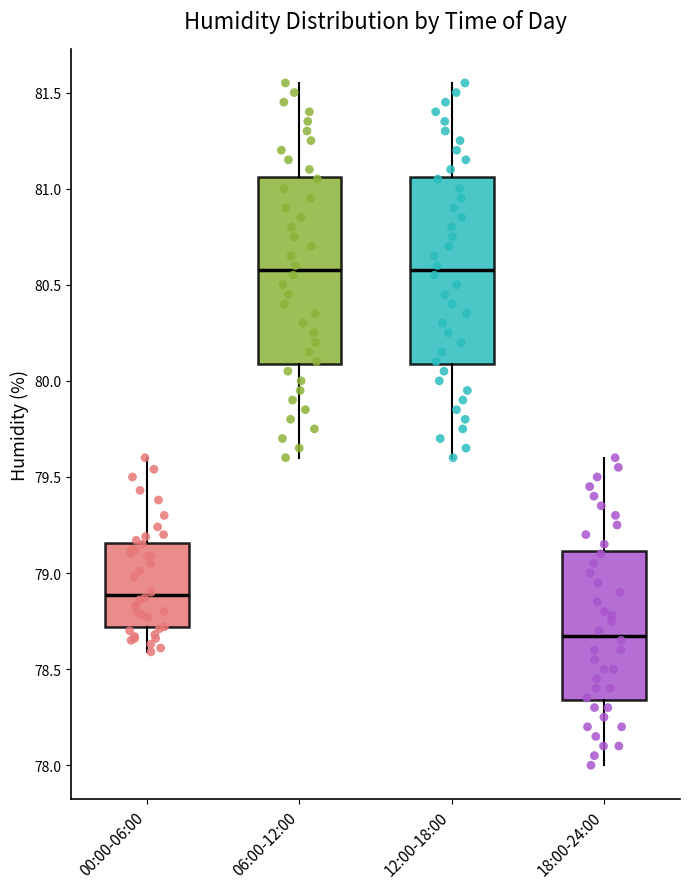

Reading left to right, read every box against the y-axis: the position of its median line, the range the box covers, and the ends of its whiskers. The values are not printed on the chart, so give them approximately, as read against the axis.

00:00-06:00: median 78.90, box 78.70 to 79.15, whiskers 78.60 to 79.60
06:00-12:00: median 80.60, box 80.10 to 81.05, whiskers 79.60 to 81.55
12:00-18:00: median 80.60, box 80.10 to 81.05, whiskers 79.60 to 81.55
18:00-24:00: median 78.70, box 78.35 to 79.10, whiskers 78.00 to 79.60